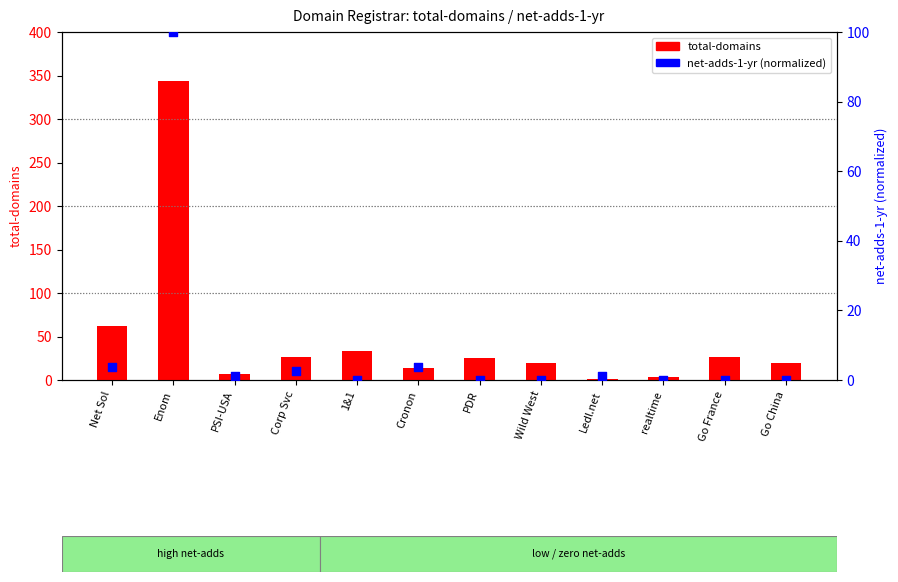

What are all the series names shown in the legend?

total-domains, net-adds-1-yr